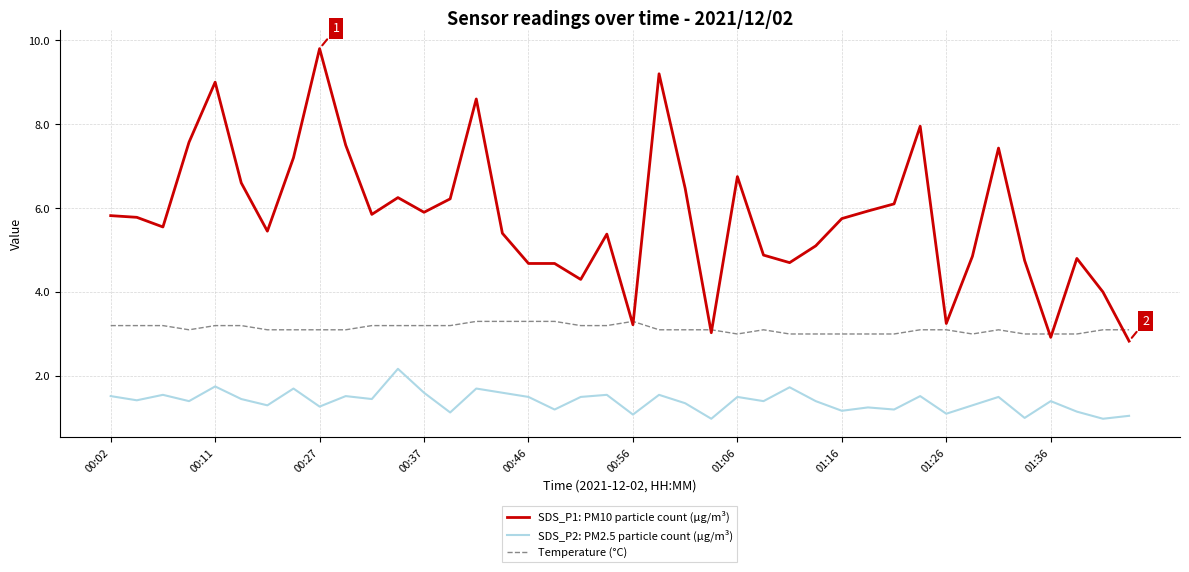

Which series has the largest total across all categories?

SDS_P1: PM10 particle count (µg/m³)